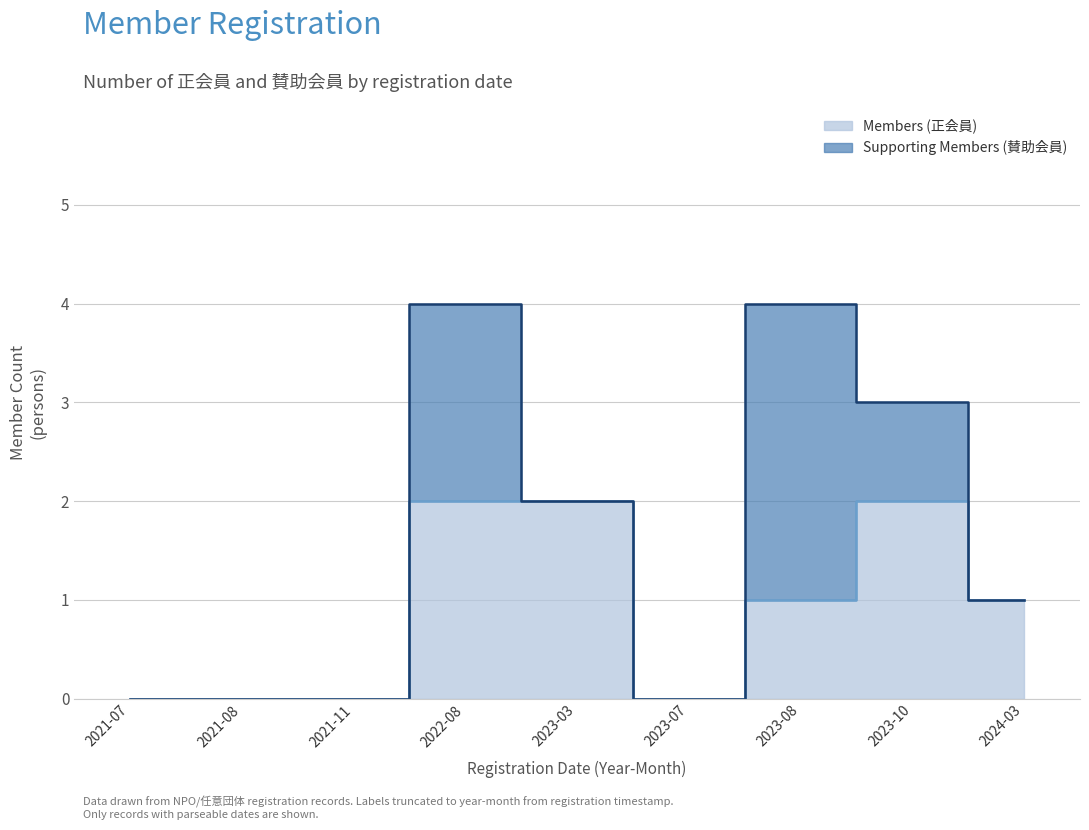

The value at 2021-07 is 0. True or false?

True